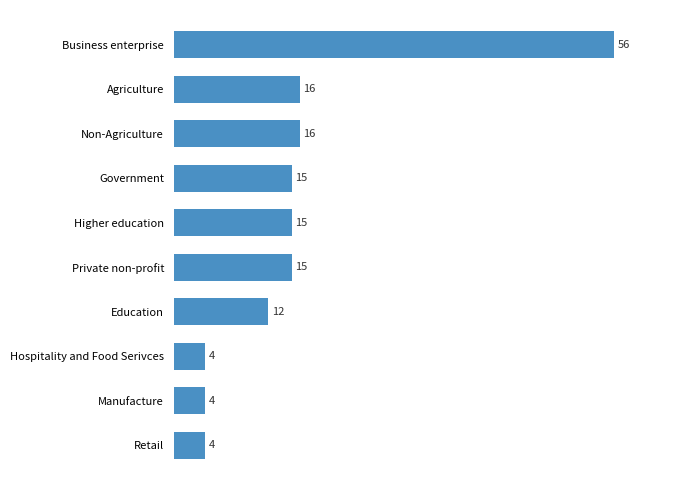

Between Retail and Business enterprise, which is larger?

Business enterprise